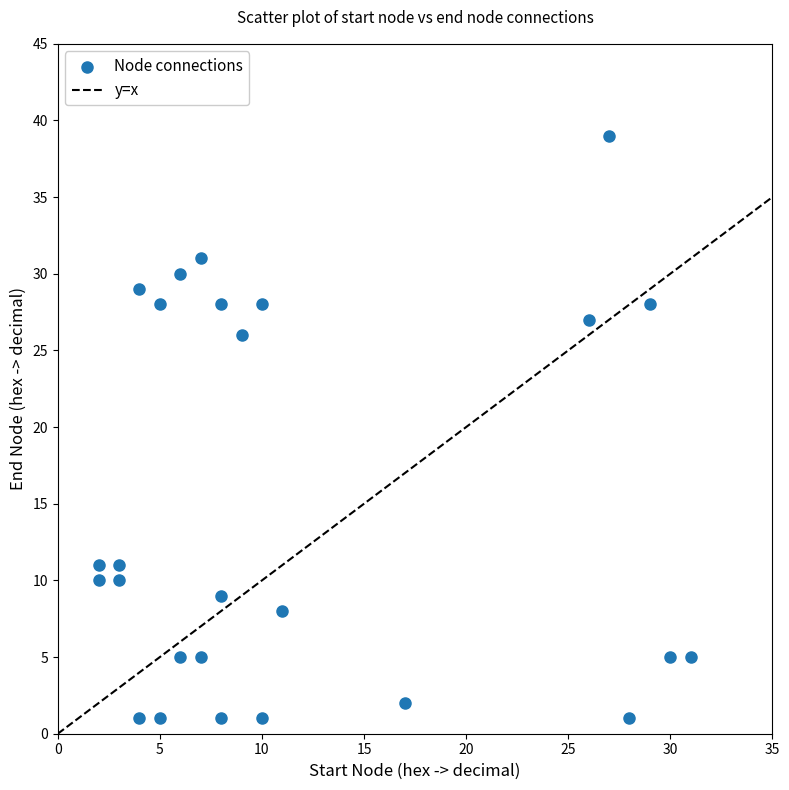

What Y value in the scatter plot is closest to 20?

26